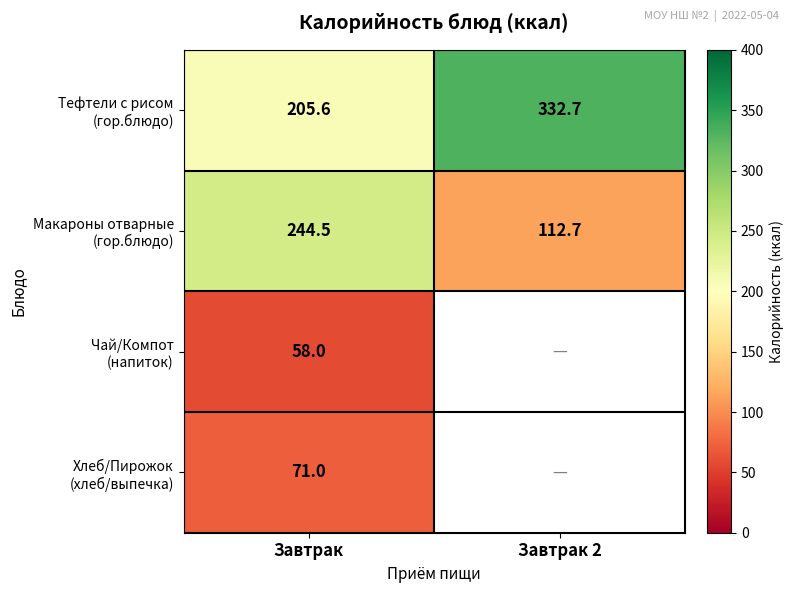

What is the total value across all series at Завтрак?

579.1